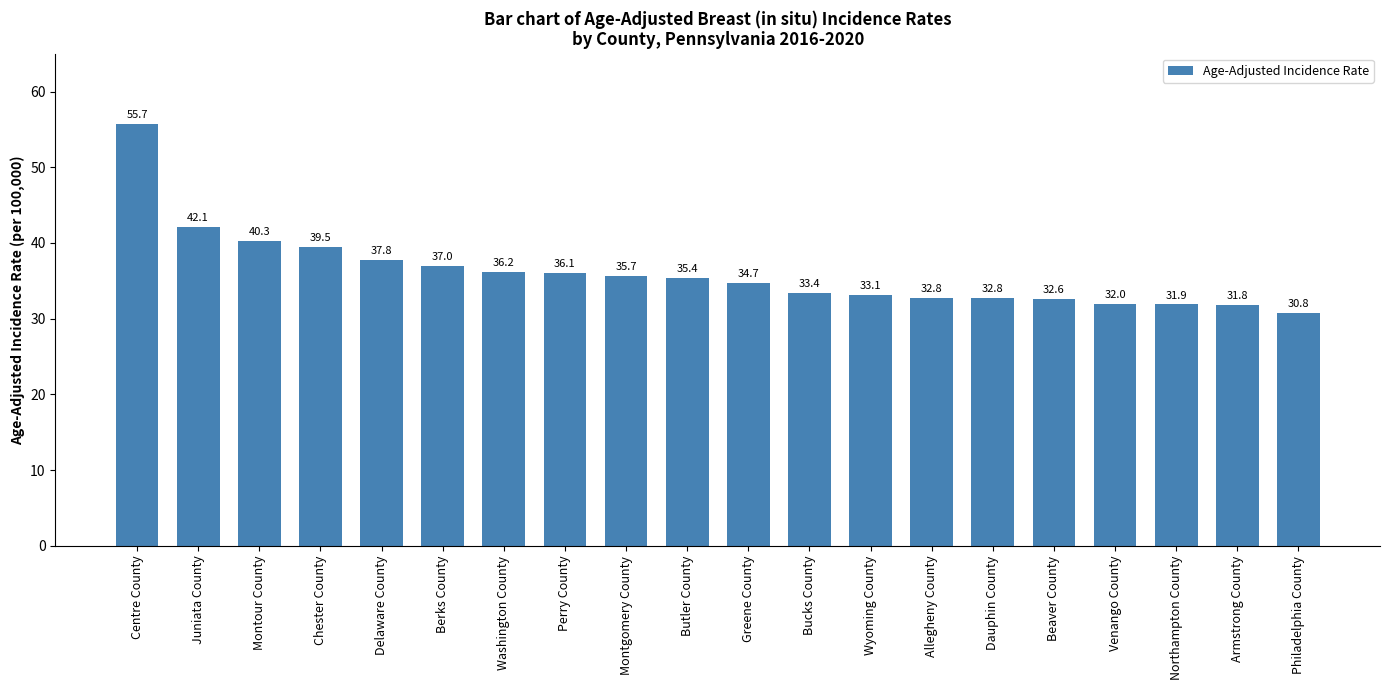

What is the sum of all values?

721.7